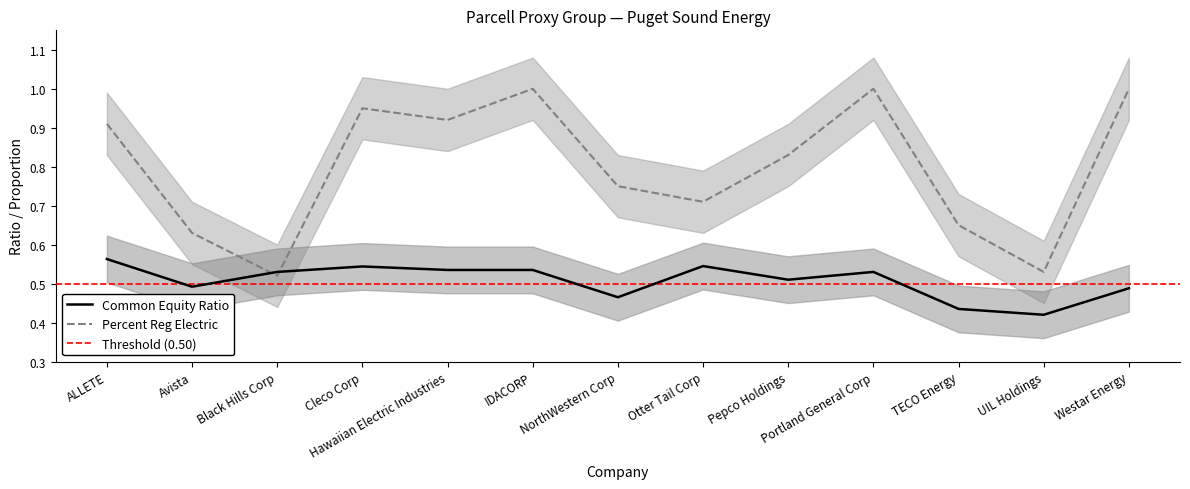

What is the label of the 7th point from the right?

NorthWestern Corp